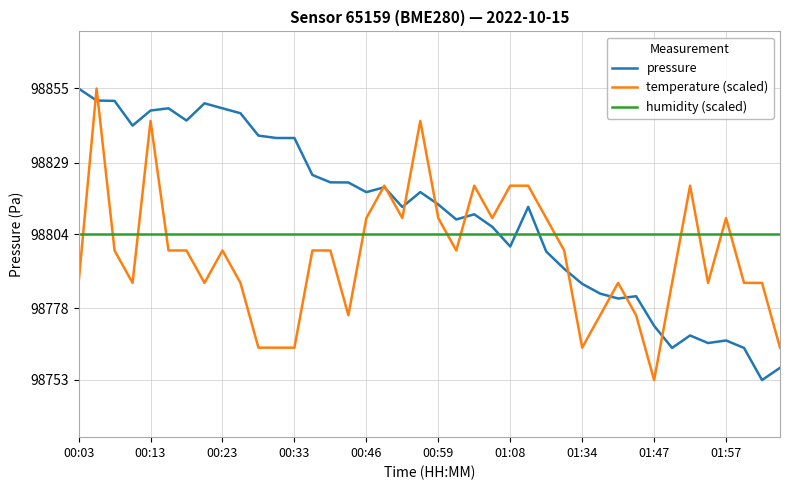

Which series has the largest total across all categories?

pressure